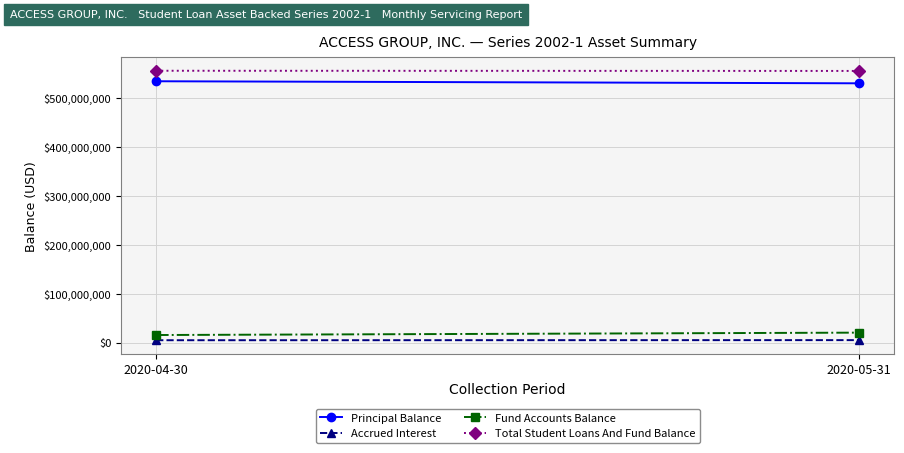

Reading left to right, list all the values displayed in this chart.

Principal Balance: 2020-04-30=533313434.5	2020-05-31=529114815.1
Accrued Interest: 2020-04-30=4729765.2	2020-05-31=4944985.1
Fund Accounts Balance: 2020-04-30=15366112.4	2020-05-31=20222668.4
Total Student Loans And Fund Balance: 2020-04-30=554752702.0	2020-05-31=554382655.8